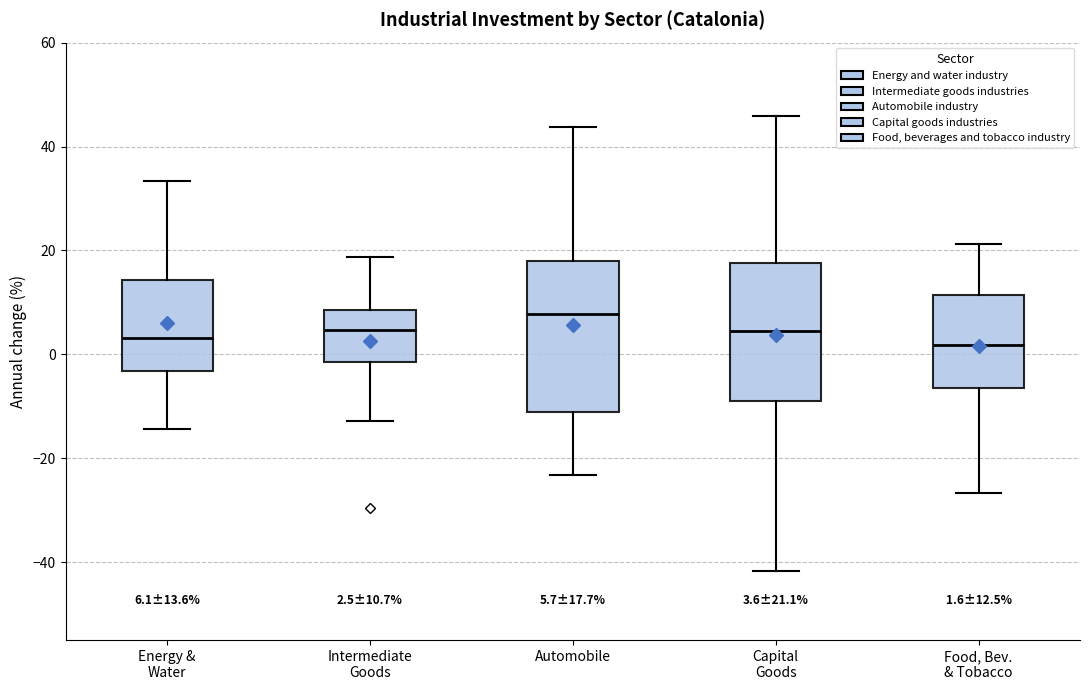

Which box's median line is the highest?

Automobile